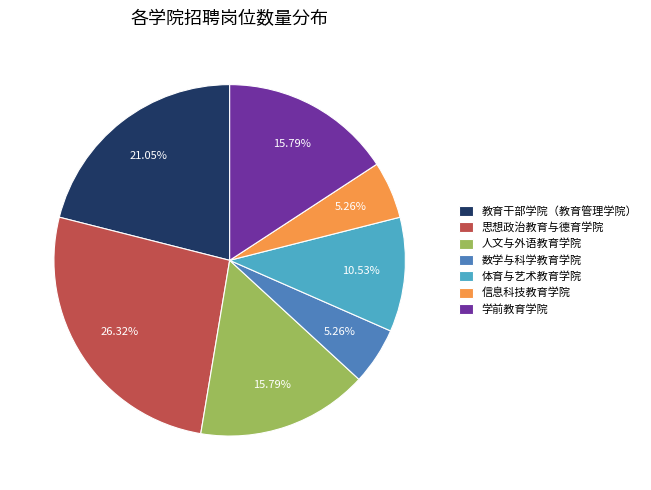

What percentage do 信息科技教育学院 and 学前教育学院 together represent?

21.1%